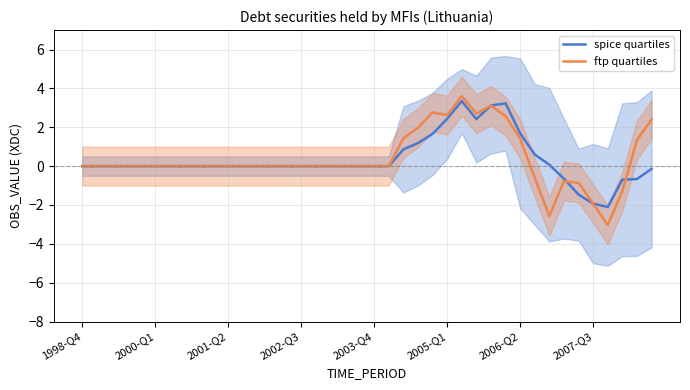

The ftp quartiles series shows 3.2 at 1998-Q4. True or false?

False